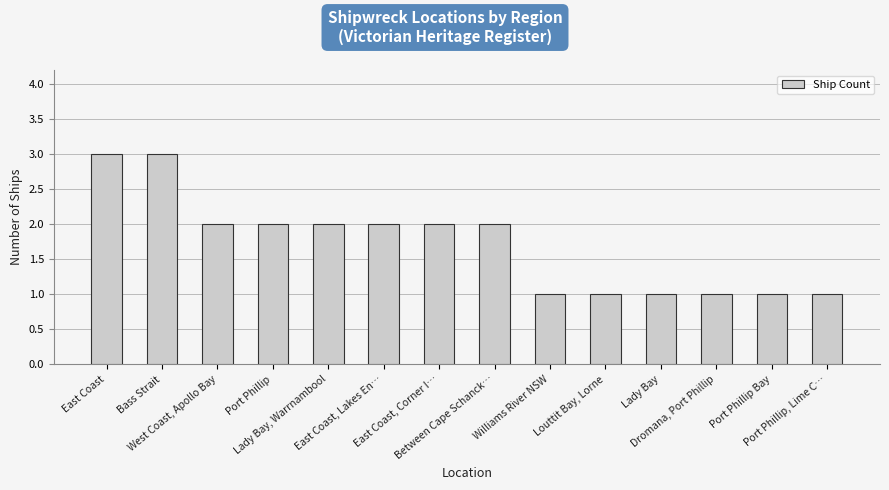

How many bars are there in total?

14